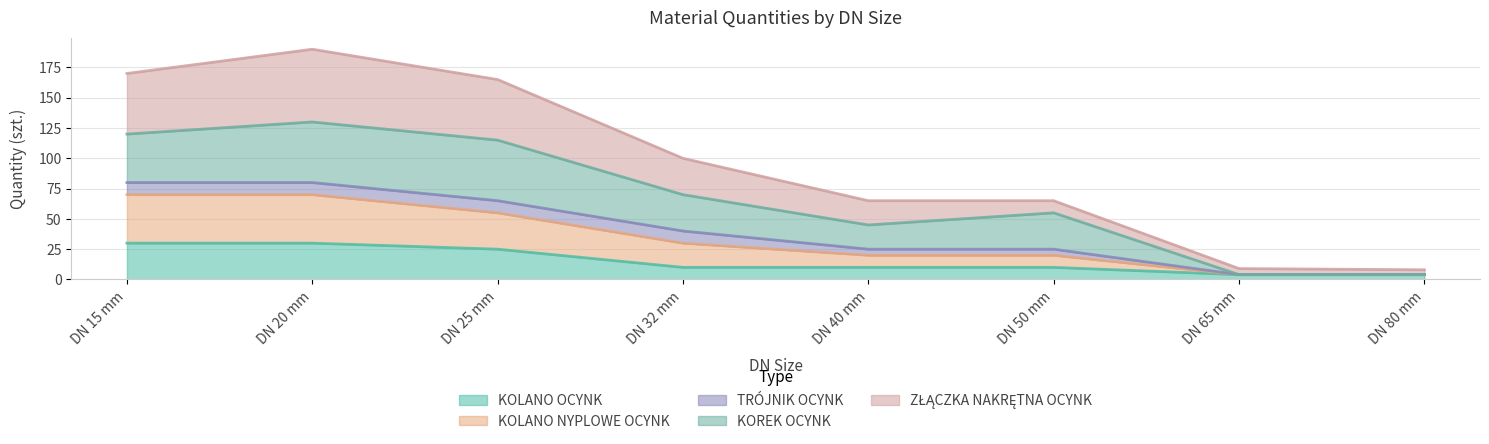

At which category is the sum across all series the highest?

DN 20 mm